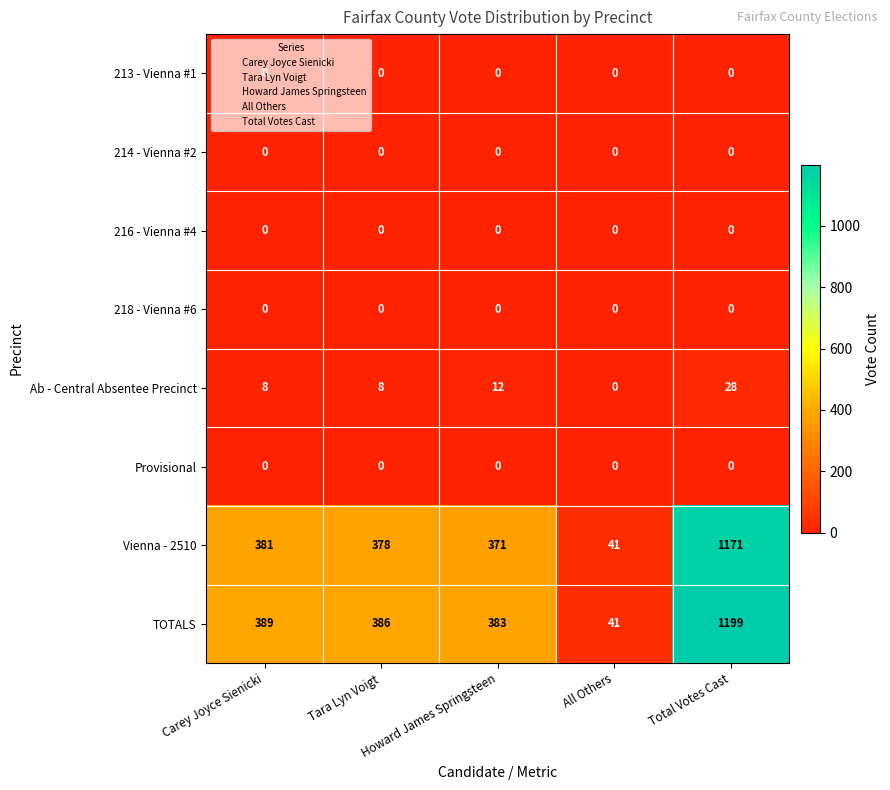

Which series changed the most between Howard James Springsteen and Total Votes Cast?

TOTALS